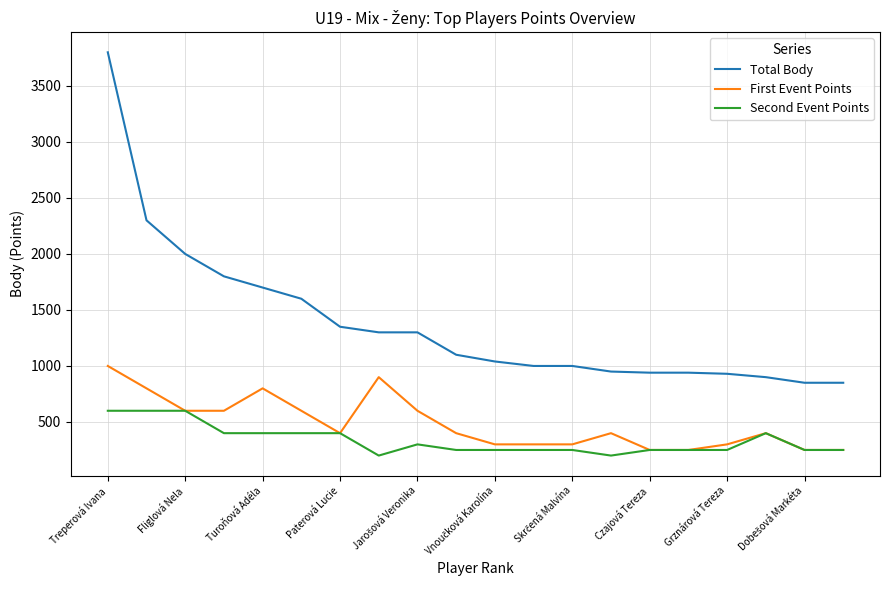

What is the smallest value displayed?

200